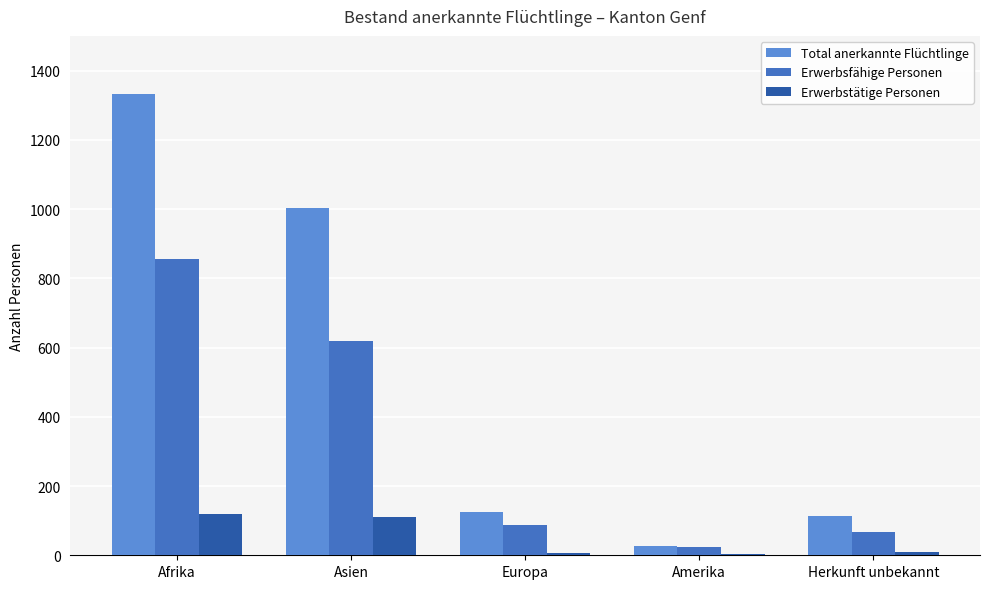

What position from the right is Amerika?

2